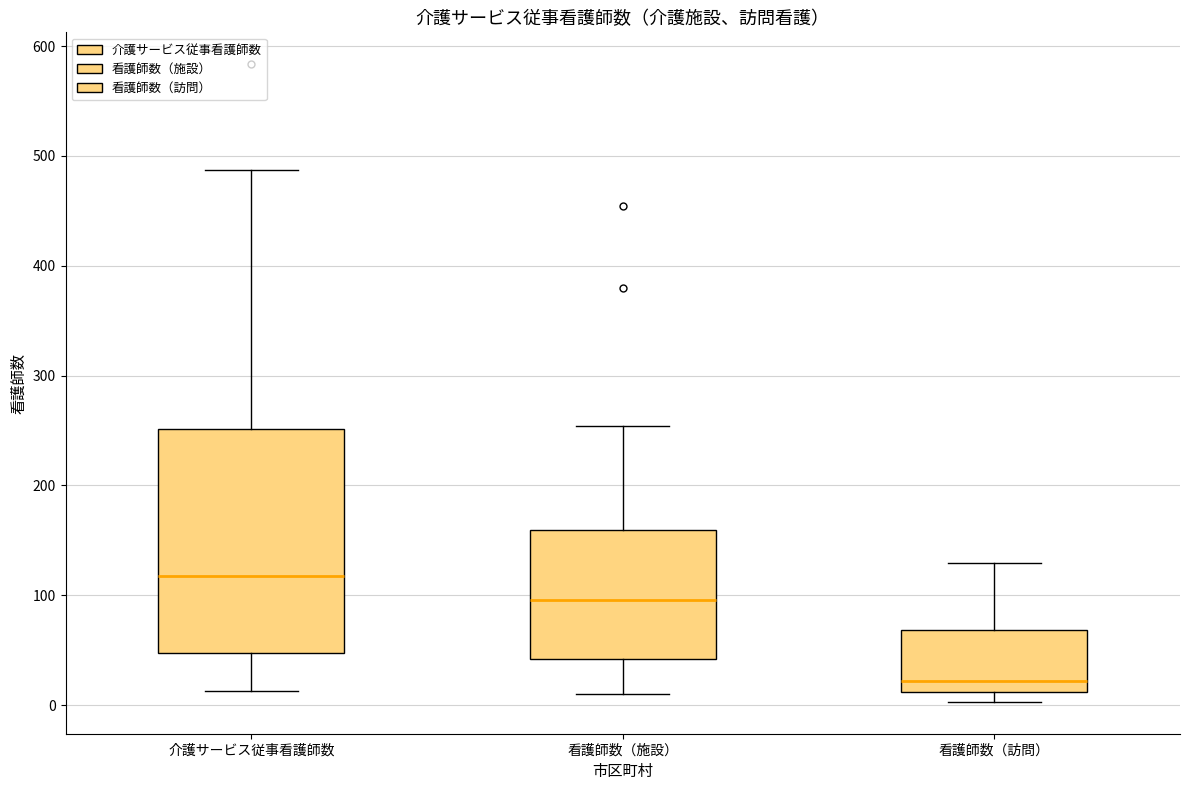

Which box is the tallest, from its lower edge to its upper edge?

介護サービス従事看護師数